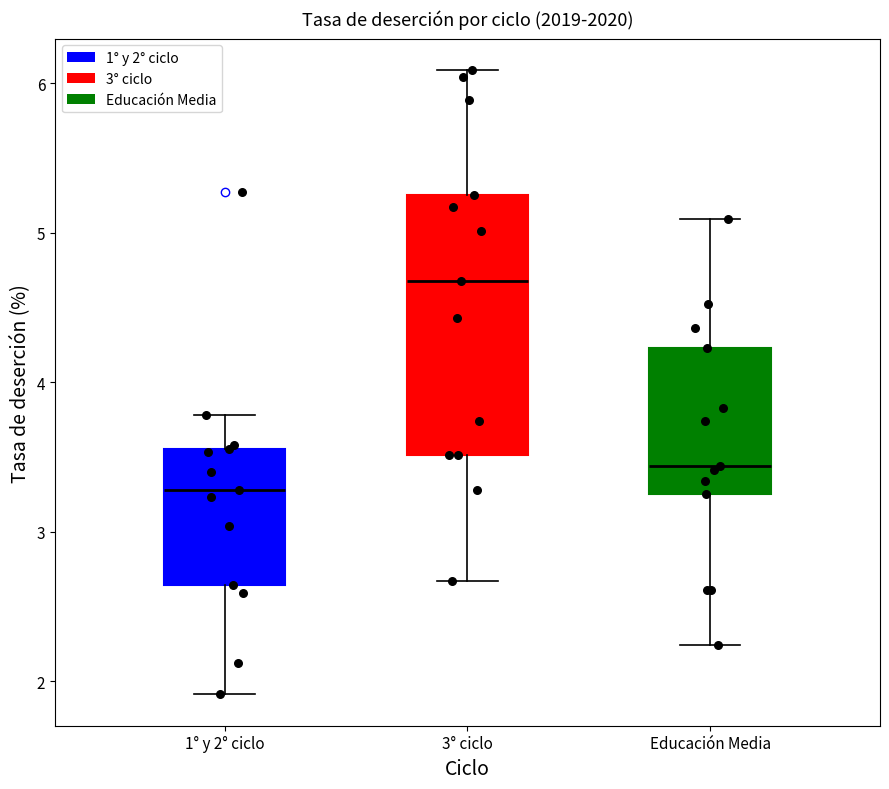

Where is the upper edge of the box for 3° ciclo on the y-axis? The values are not printed on the chart, so give them approximately, as read against the axis.

5.3